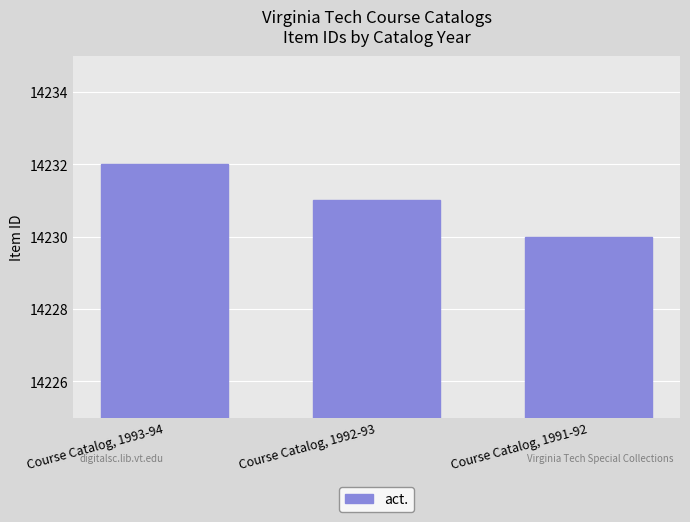

Where is the data nearest to the value 14231?

Course Catalog, 1992-93